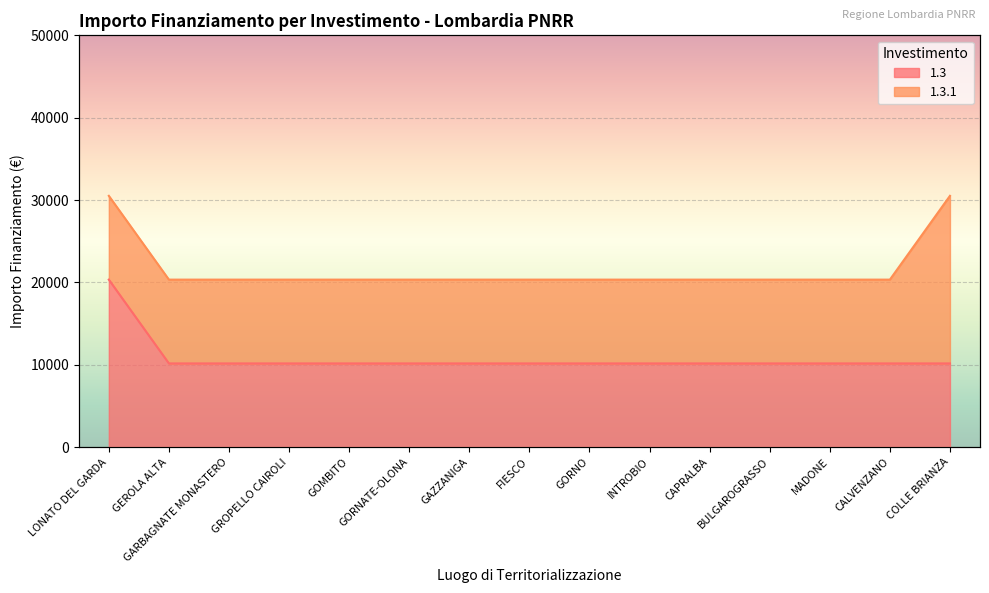

True or false: there are more than 1 points higher than both neighbors.

False